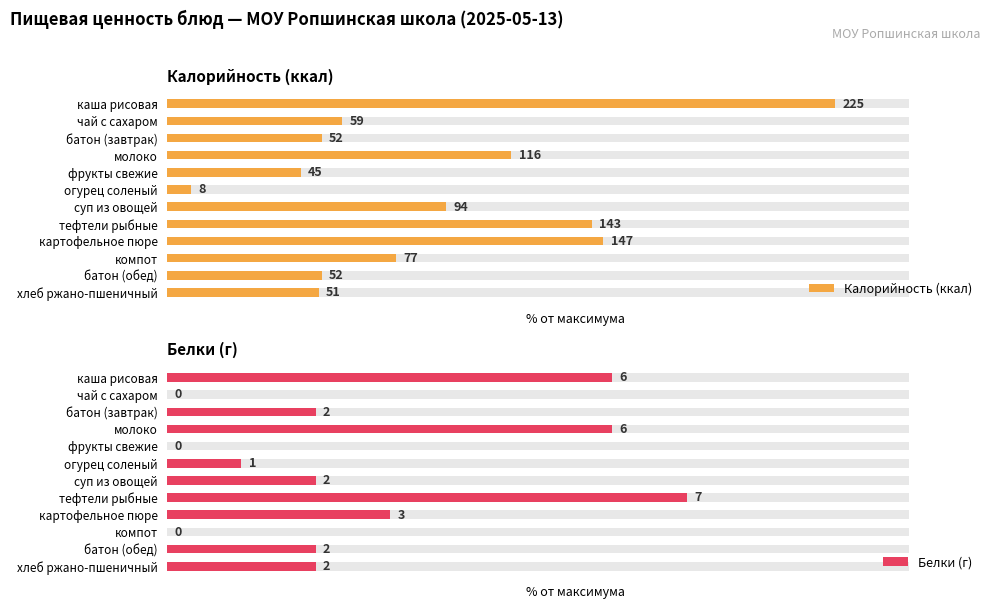

Which series has the largest range (max minus min)?

Калорийность (ккал)